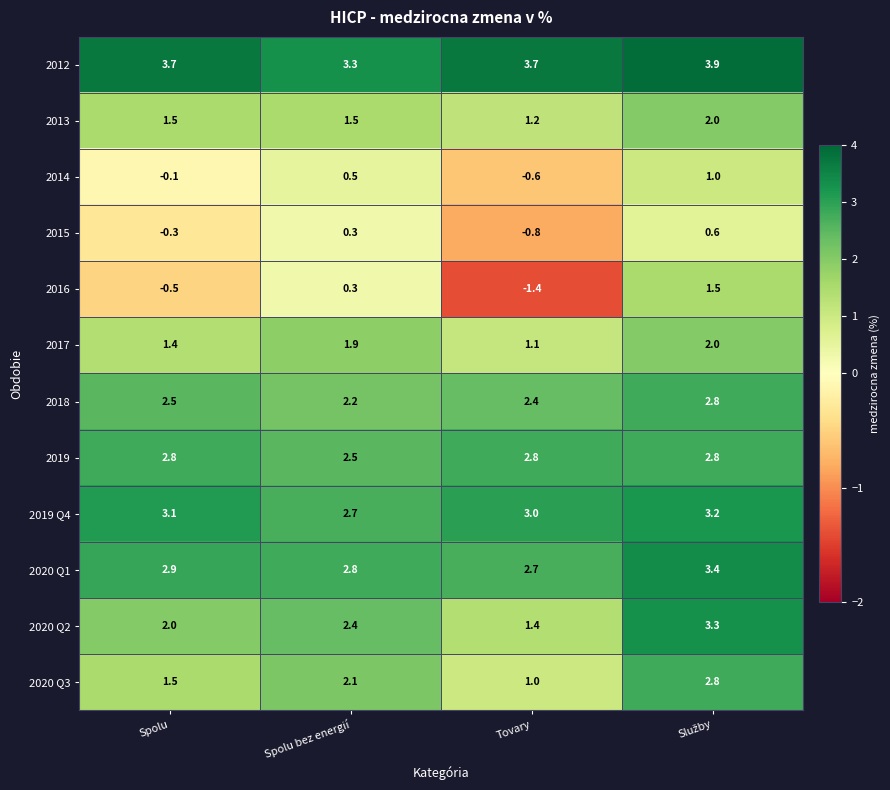

Count the 2019 Q4 values in the range 3 to 4.

3